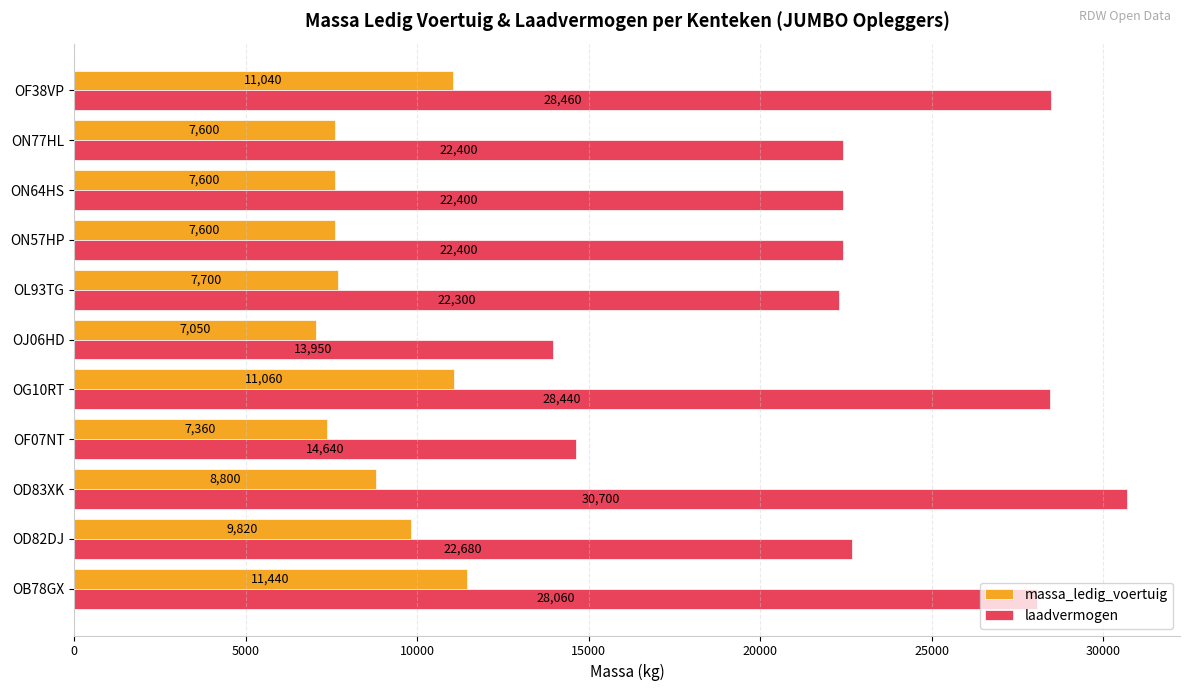

True or false: laadvermogen has a value of 13950 at OJ06HD.

True